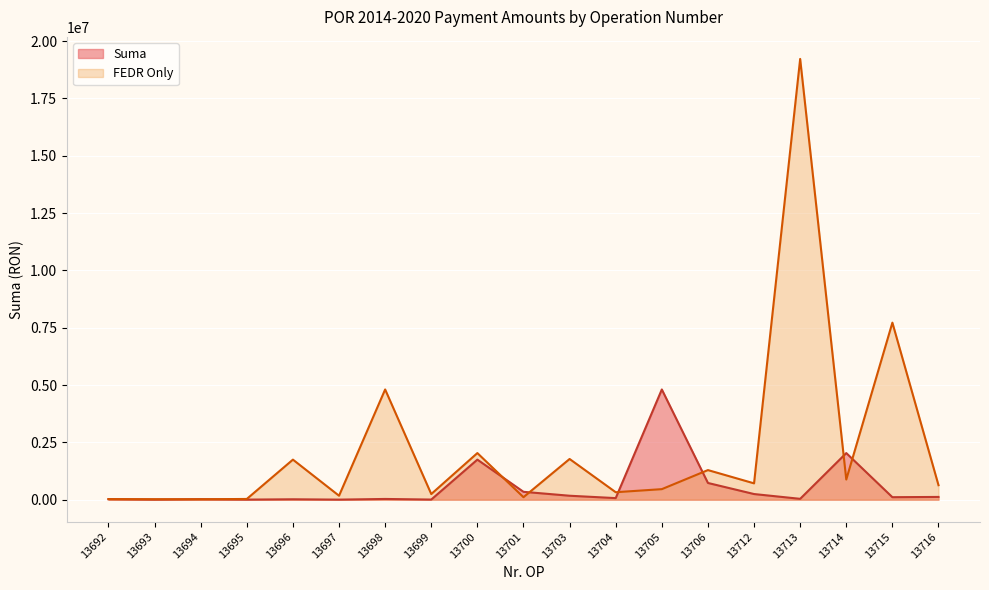

Reading left to right, what are all the values shown in this chart?

Suma: 13692=24480.0	13693=4320.0	13694=21230.8	13695=3746.6	13696=17964.5	13697=3170.2	13698=32183.0	13699=5679.4	13700=1747625.5	13701=343754.5	13703=172691.8	13704=69076.7	13705=4807859.4	13706=729663.4	13712=246521.5	13713=37703.3	13714=2033446.9	13715=108864.4	13716=120315.8
FEDR Only: 13692=24480.0	13693=21230.8	13694=17964.5	13695=32183.0	13696=1747625.5	13697=172691.8	13698=4807859.4	13699=246521.5	13700=2033446.9	13701=108864.4	13703=1775886.4	13704=326100.0	13705=459923.2	13706=1291308.0	13712=712957.9	13713=19224881.5	13714=879390.0	13715=7721950.4	13716=632161.3